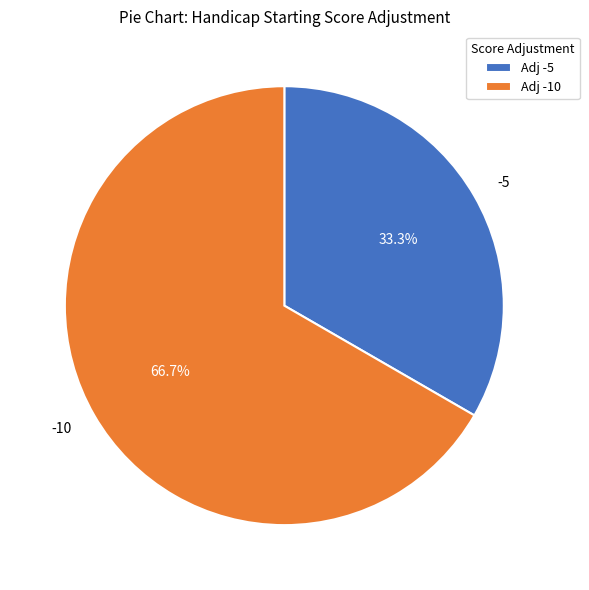

Is there a majority slice in this chart?

Yes